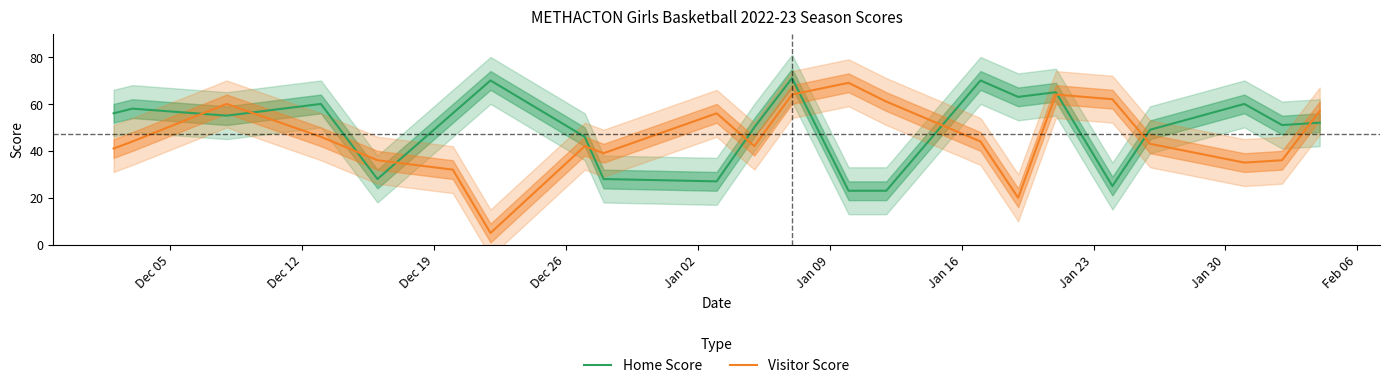

How many intersections are there between Home Score and Visitor Score?

11